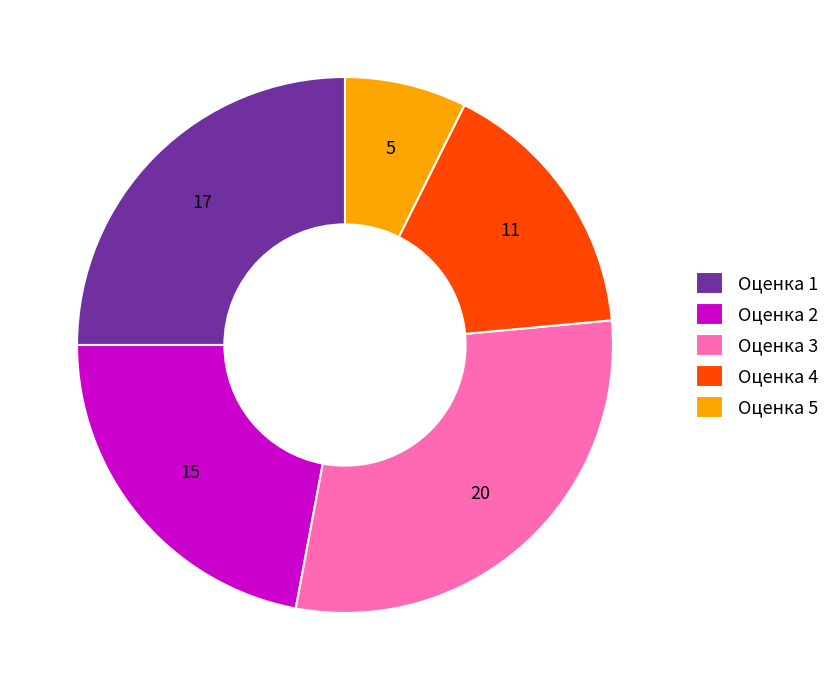

Is it true that Оценка 5 is 16% of the pie?

False